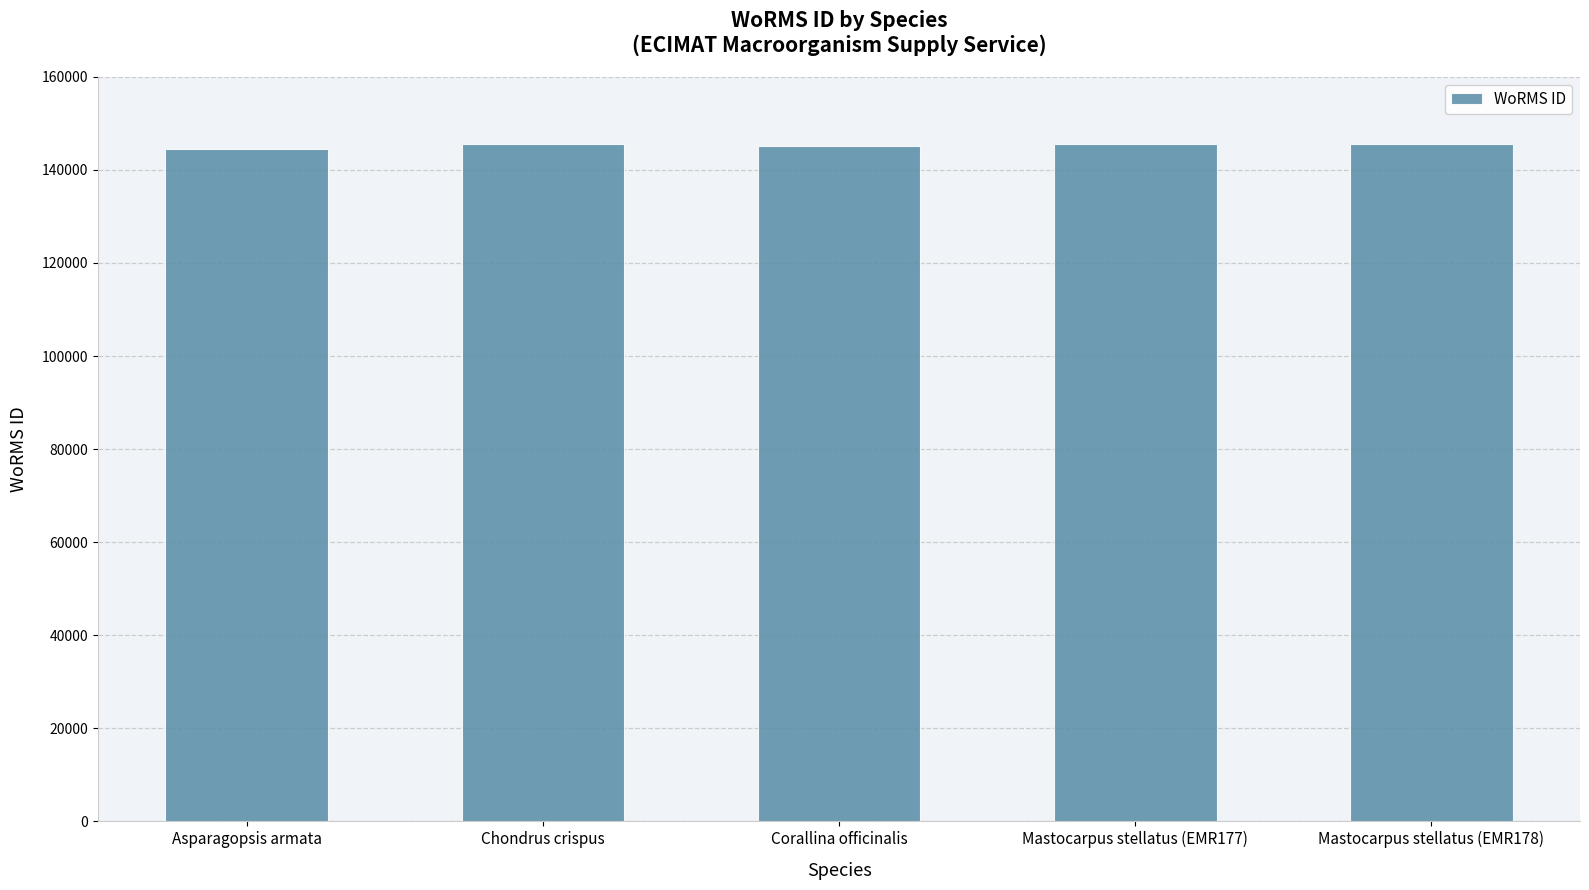

What is the label of the 4th bar from the left?

Mastocarpus stellatus (EMR177)